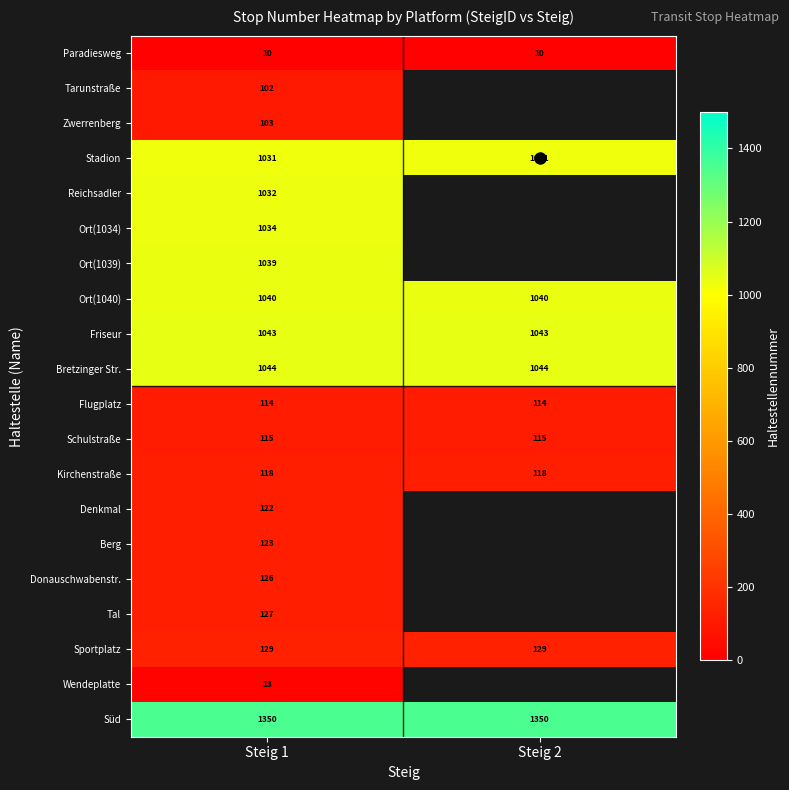

At how many categories does at least one series exceed 832?

2